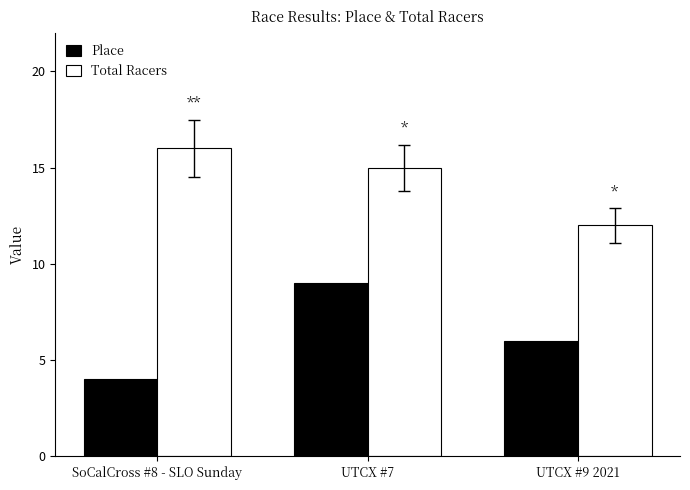

What is the greatest value displayed?

16